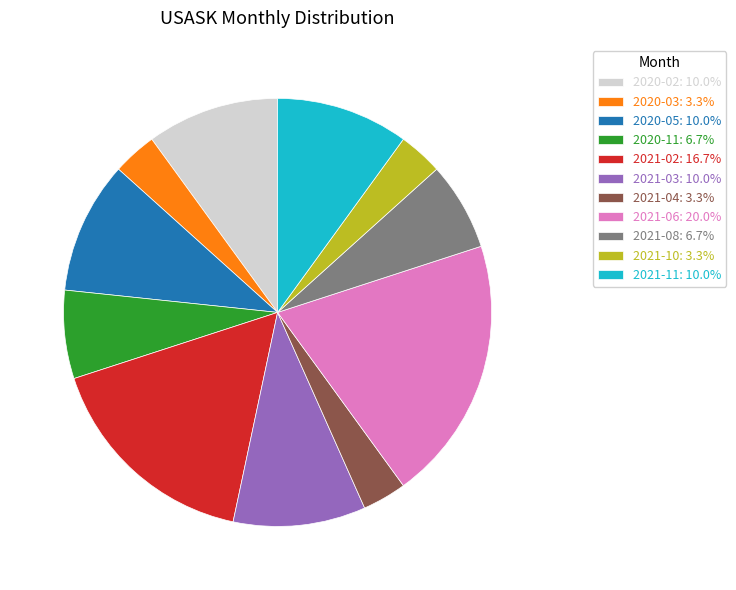

Approximately how many times larger is the value at 2020-11: 6.7% compared to 2021-11: 10.0%?

0.7